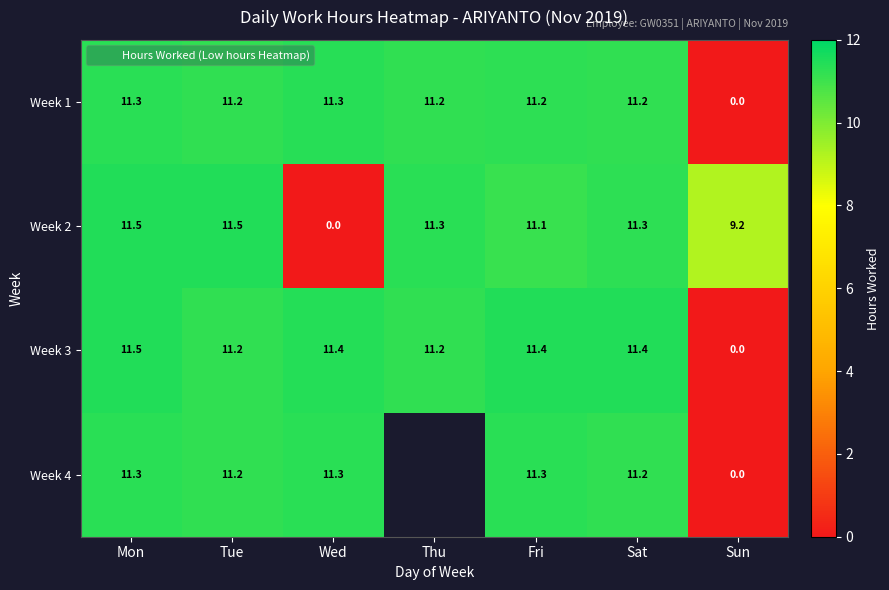

How many positive values does the Week 2 series have?

6